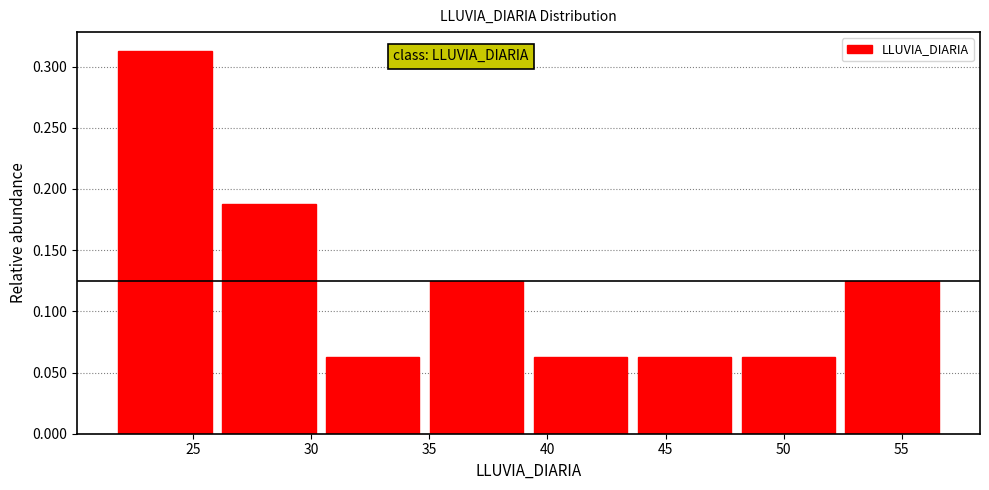

What is the height of the bar covering 26.0 to 30.4 on the x-axis? Neither the bar edges nor the heights are printed on the chart, so give them approximately, as read against the axes.

0.190